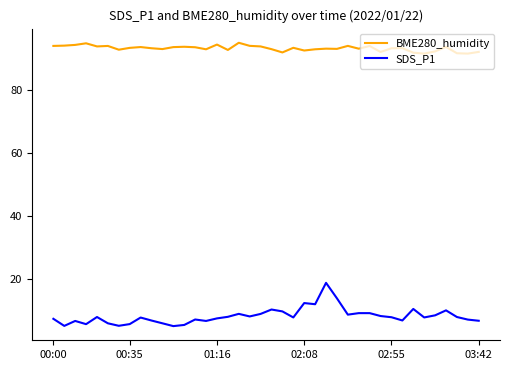

What is the sum of all BME280_humidity values?

3725.4